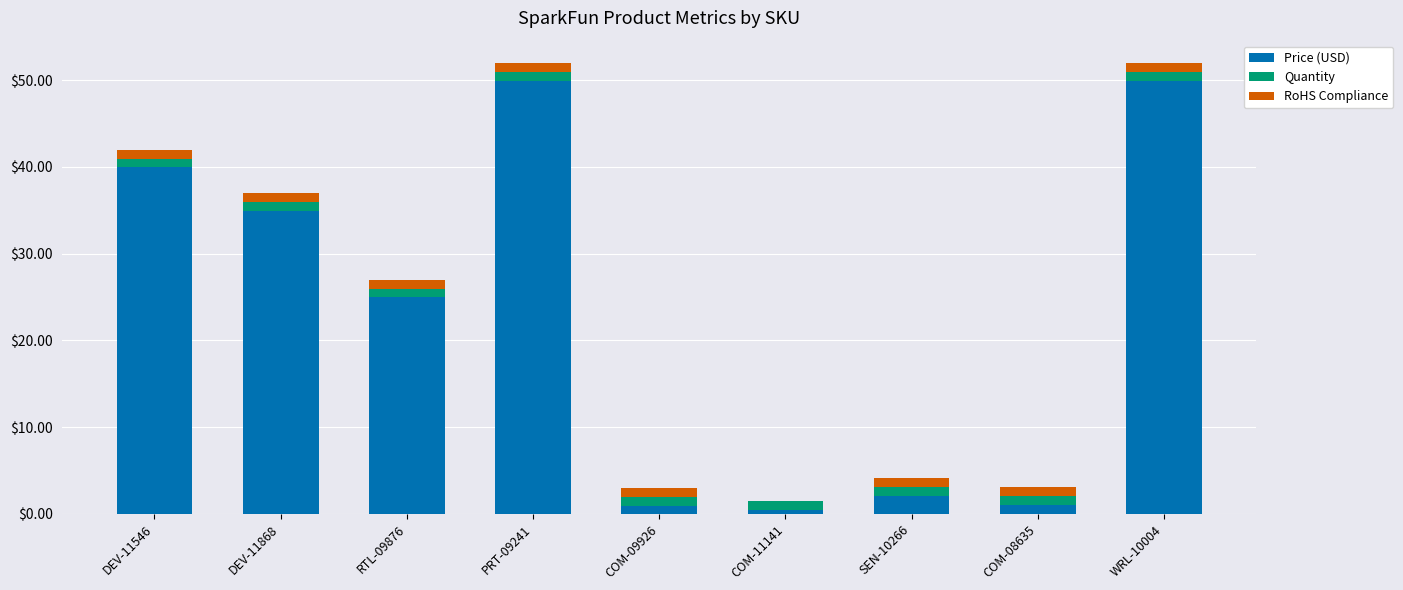

What is the difference between the Price (USD) values at PRT-09241 and DEV-11868?

15.0